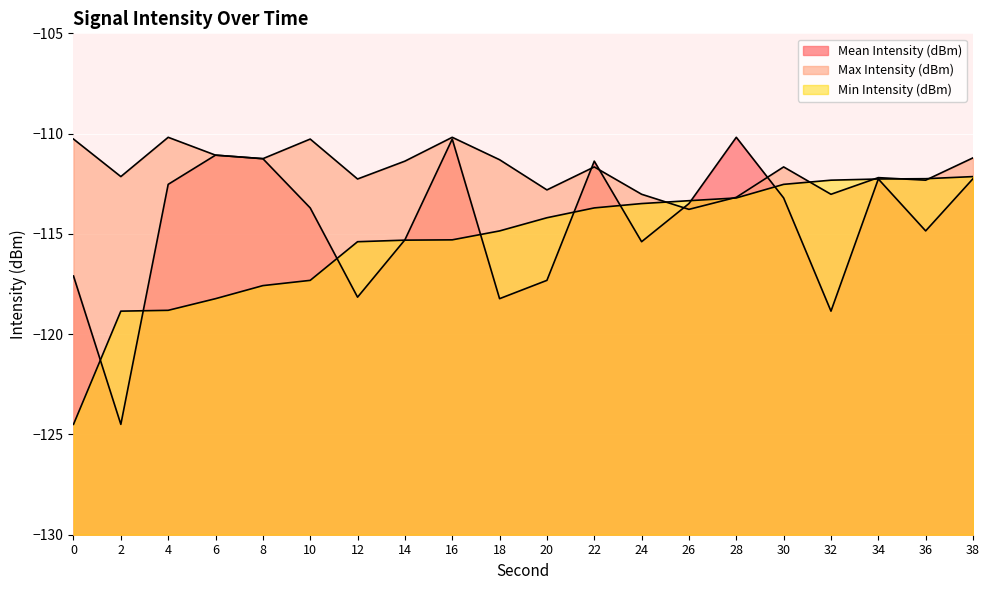

What is the value of the Mean Intensity (dBm) point at the 5th from the left?

-111.2